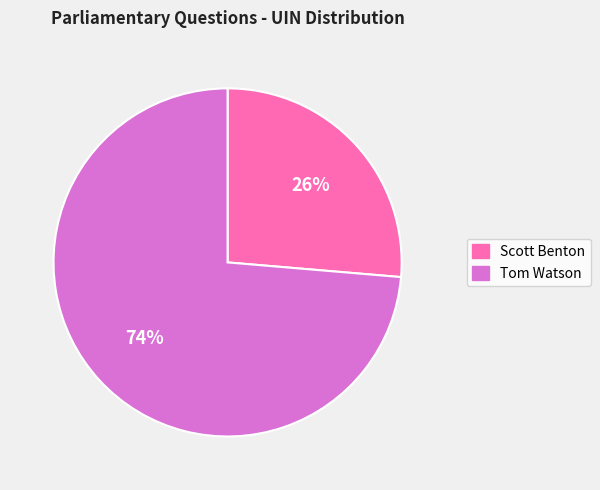

To the nearest percent, what is the combined percentage of Tom Watson and Scott Benton?

100%